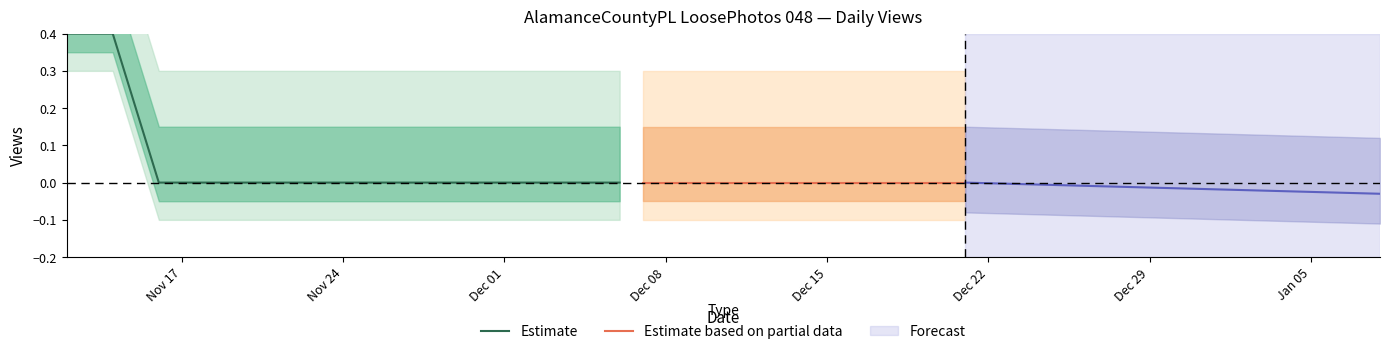

Rank the categories by value from highest to lowest.

2019-11-12, 2019-11-13, 2019-11-14, 2019-11-15, 2019-11-16, 2019-11-17, 2019-11-18, 2019-11-19, 2019-11-20, 2019-11-21, 2019-11-22, 2019-11-23, 2019-11-24, 2019-11-25, 2019-11-26, 2019-11-27, 2019-11-28, 2019-11-29, 2019-11-30, 2019-12-01, 2019-12-02, 2019-12-03, 2019-12-04, 2019-12-05, 2019-12-06, 2019-12-07, 2019-12-08, 2019-12-09, 2019-12-10, 2019-12-11, 2019-12-12, 2019-12-13, 2019-12-14, 2019-12-15, 2019-12-16, 2019-12-17, 2019-12-18, 2019-12-19, 2019-12-20, 2019-12-21